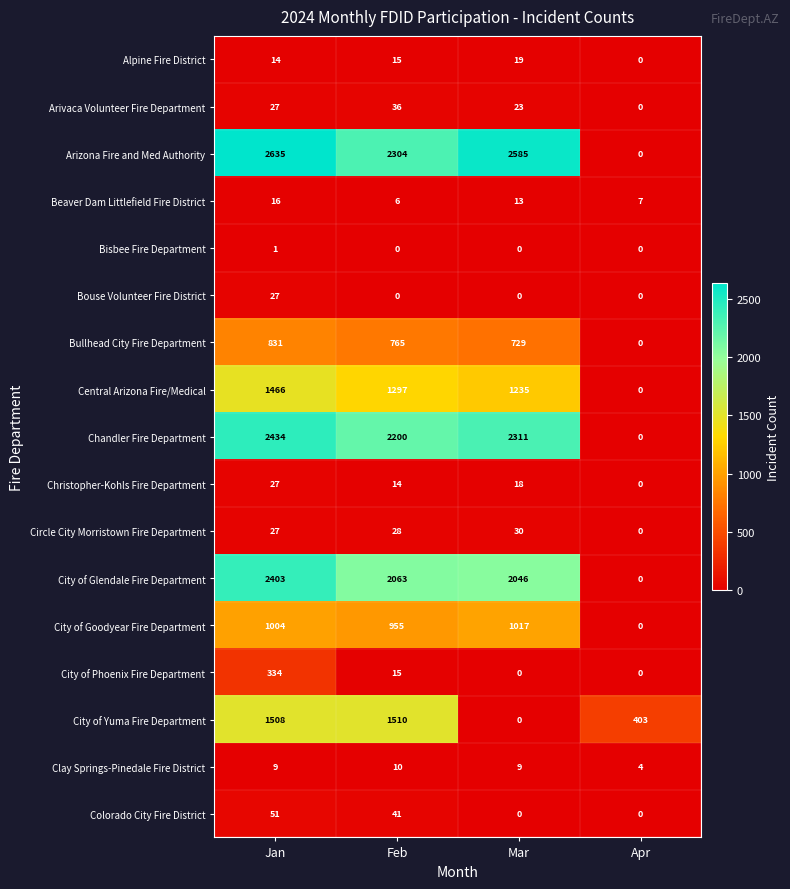

How many positive values does the City of Goodyear Fire Department series have?

3